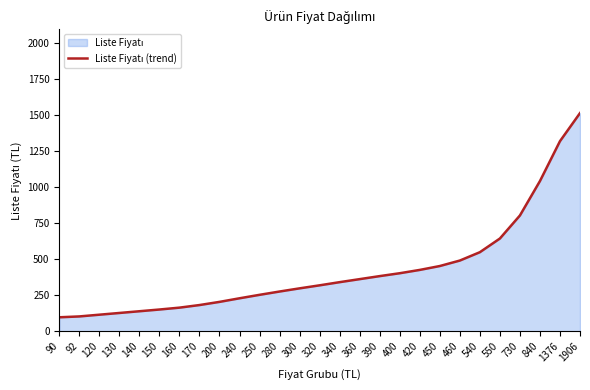

How many values are below 319?

13